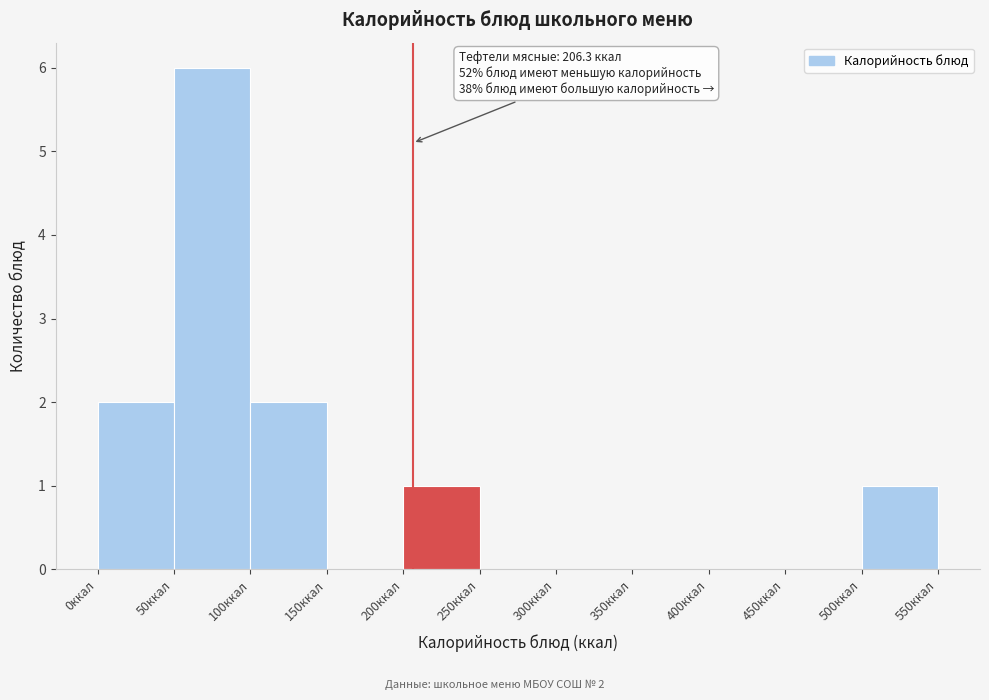

Over which range of the x-axis is the bar tallest?

50 to 100